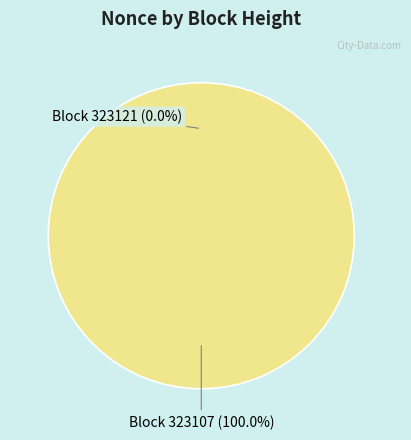

Which has a higher value, 323107 or 323121?

323107